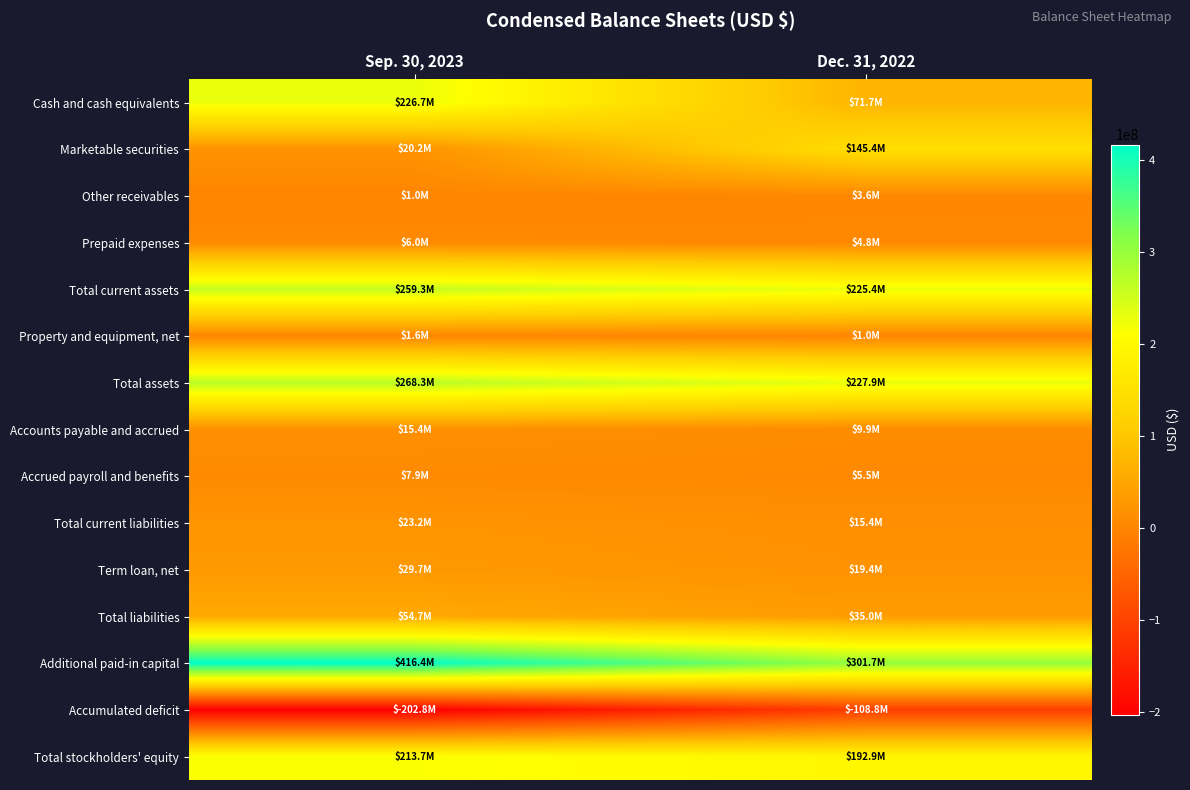

At which category does the chart reach its minimum across all series?

Sep. 30, 2023